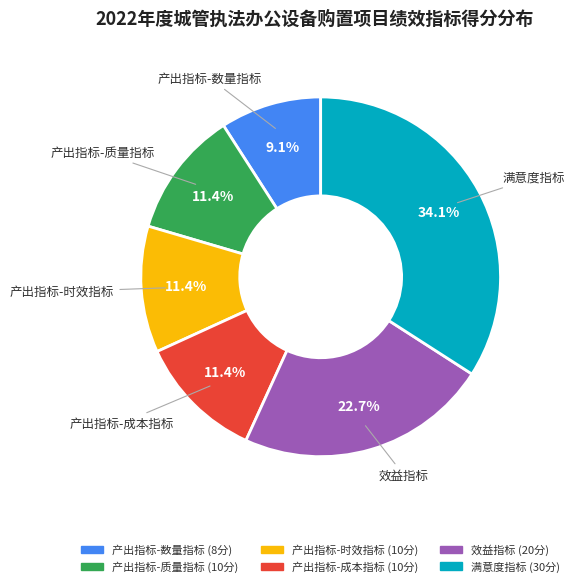

To the nearest percent, what is the average slice percentage?

17%